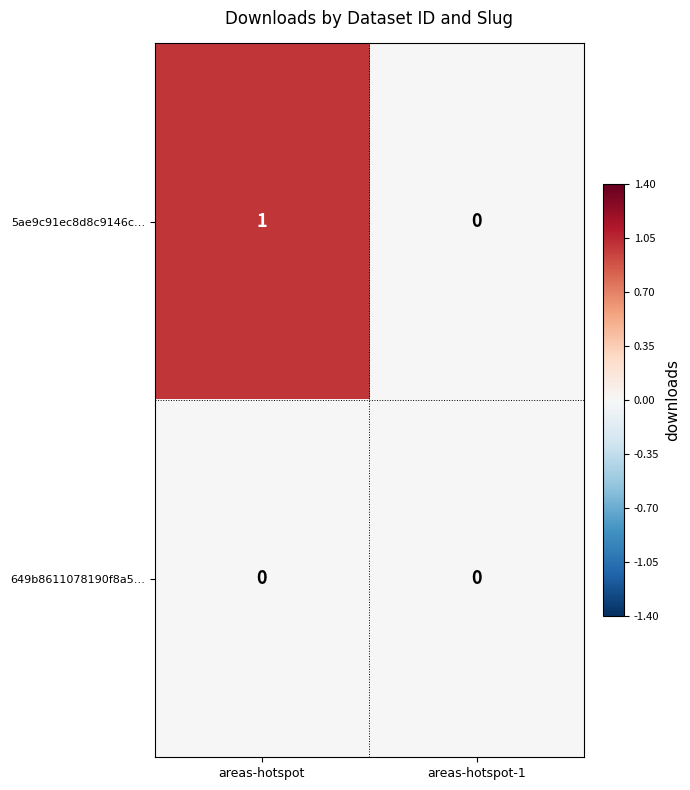

Which series has the largest total across all categories?

5ae9c91ec8d8c9146c…